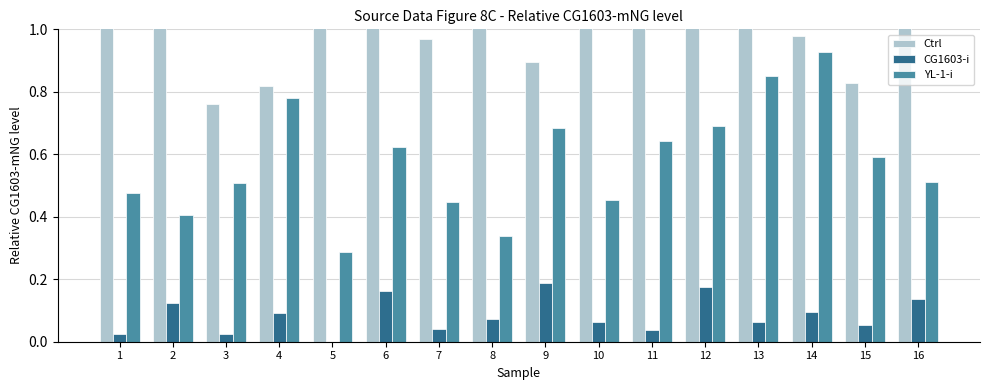

What is the value of the CG1603-i bar at the 15th from the left?

0.1